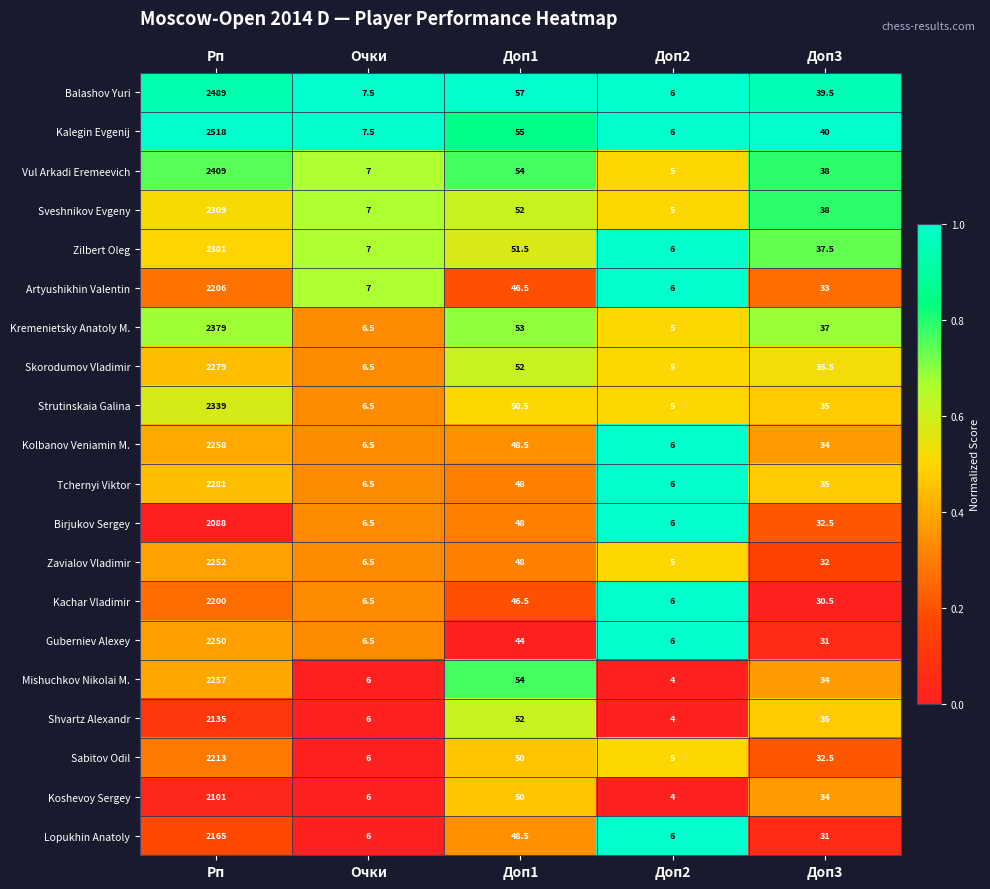

What is the sum of the Vul Arkadi Eremeevich values at Доп2 and Доп1?

59.0